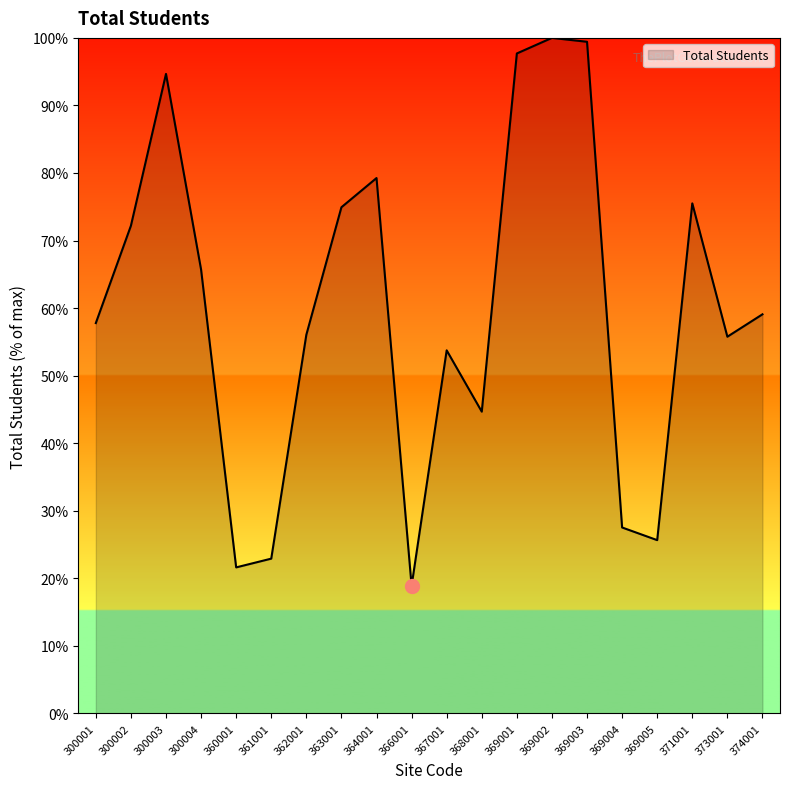

How many lines are shown in the chart?

1